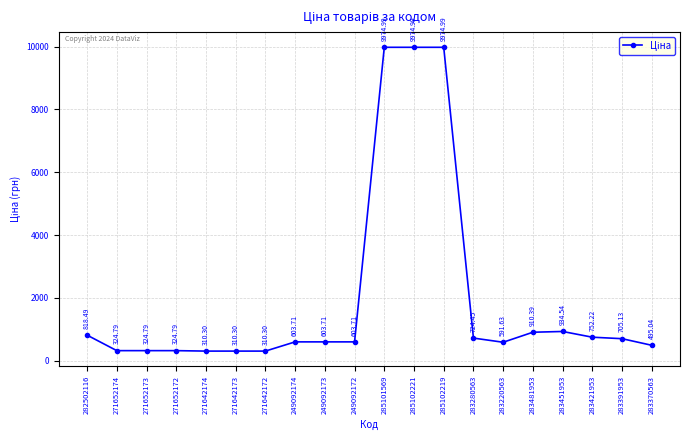

What is the label of the 5th point from the right?

283481953